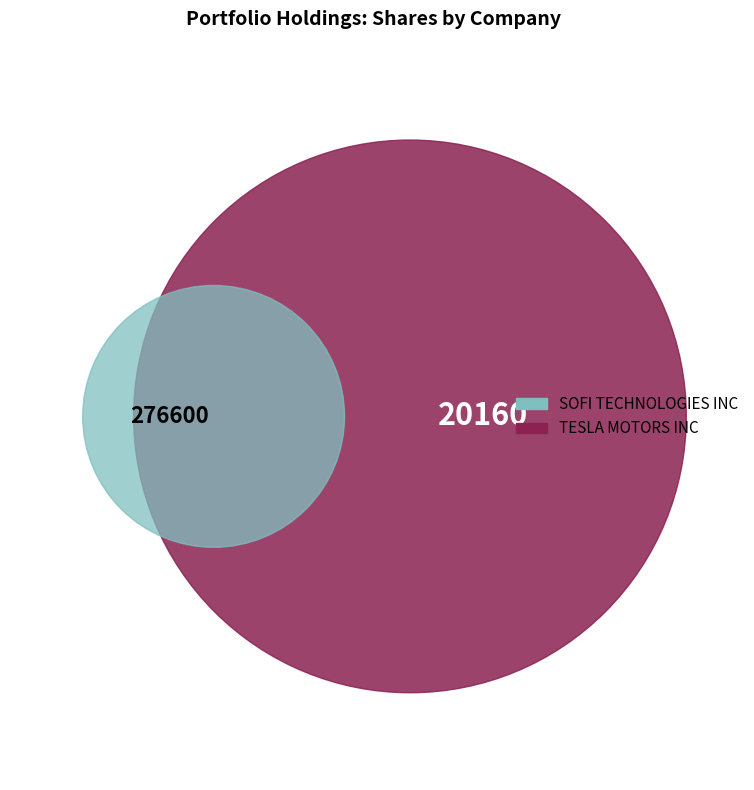

Between SOFI TECHNOLOGIES INC and TESLA MOTORS INC, which is larger?

TESLA MOTORS INC